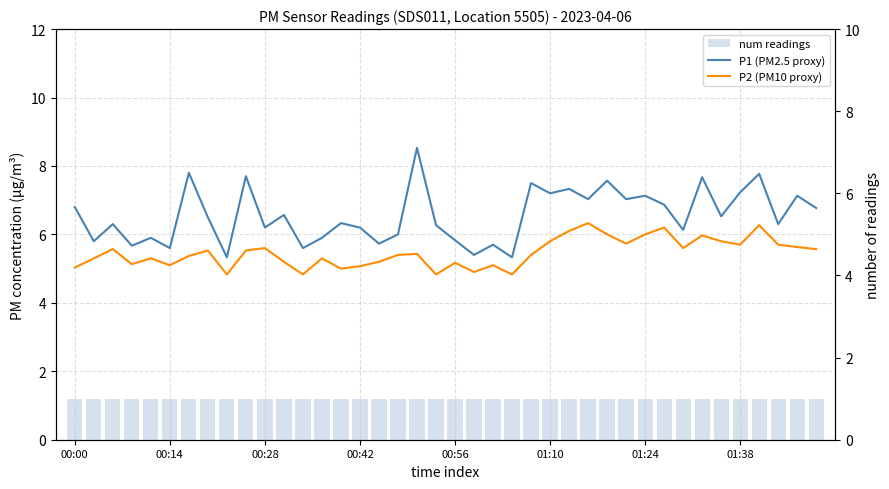

What is the spread (max minus min) of values at 11?

5.6